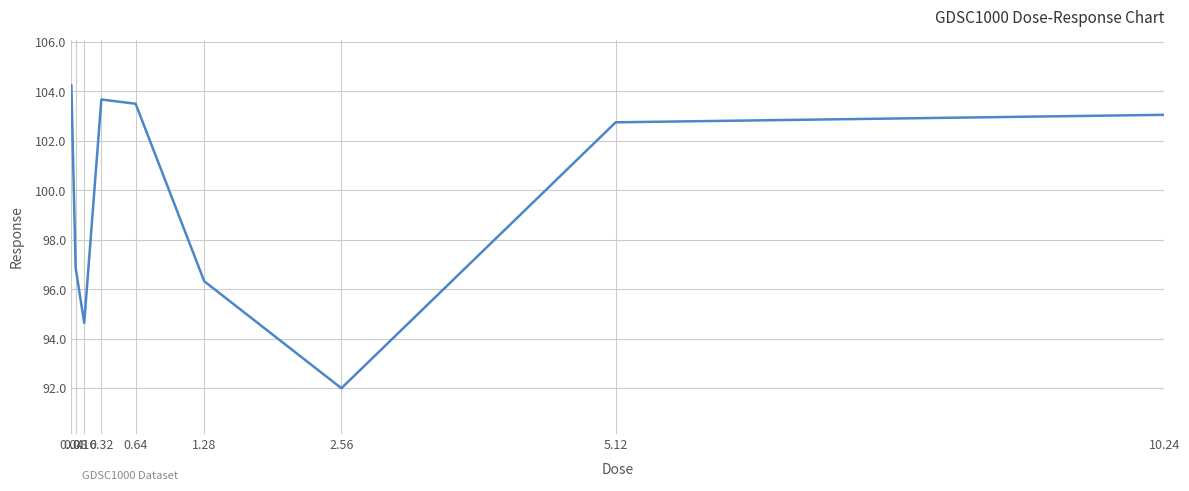

Rank the categories by value from lowest to highest.

2.56, 0.16, 1.28, 0.08, 5.12, 10.24, 0.64, 0.32, 0.04